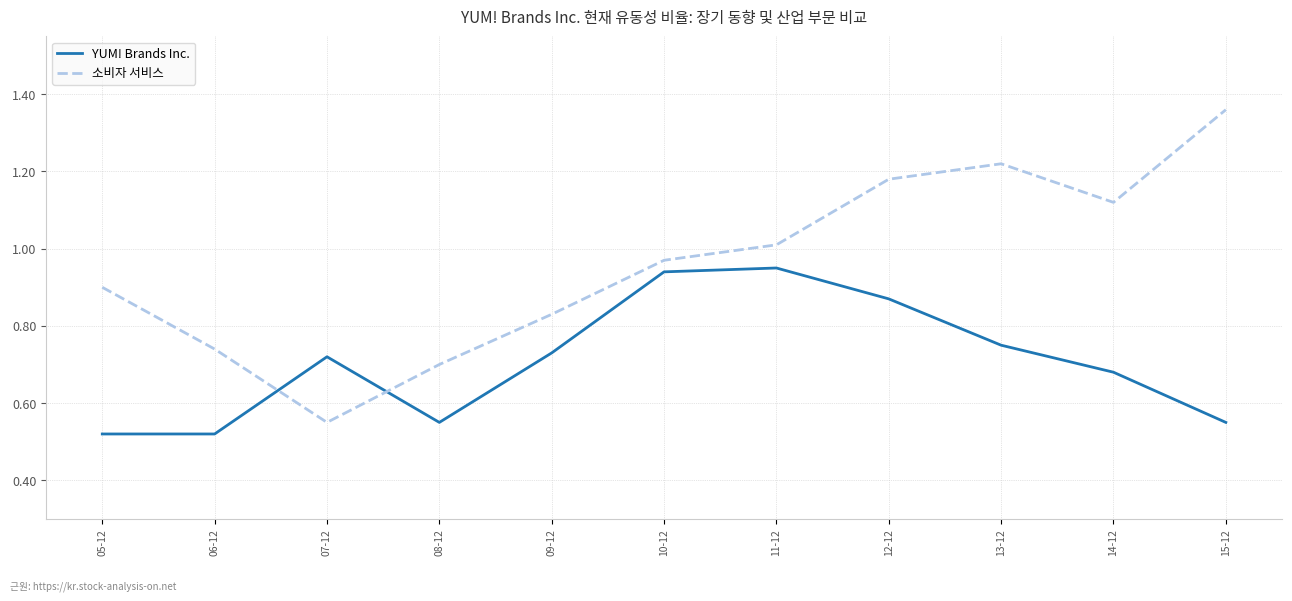

What position from the left is 07-12?

3